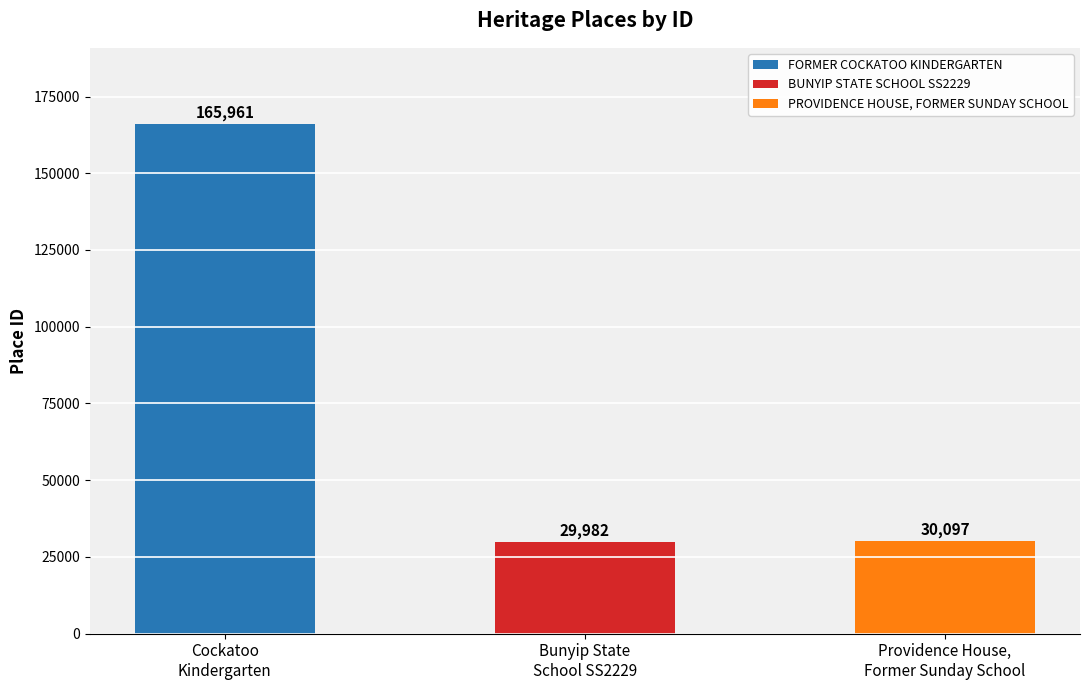

How many bars are there in total?

3